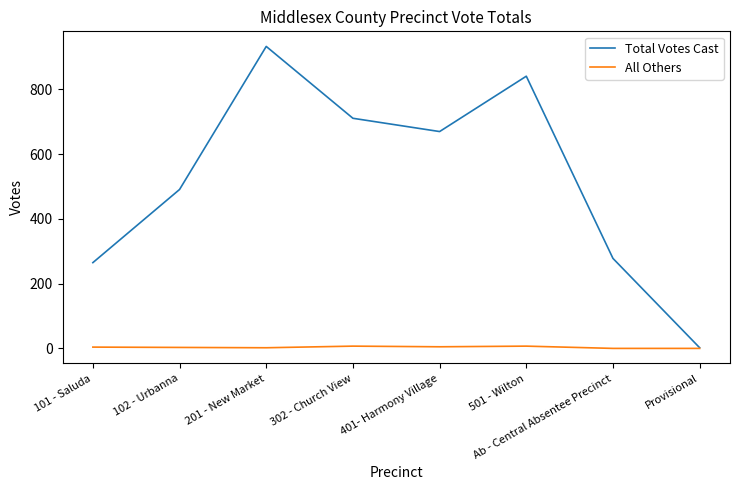

Which label corresponds to the largest value in the chart?

201 - New Market